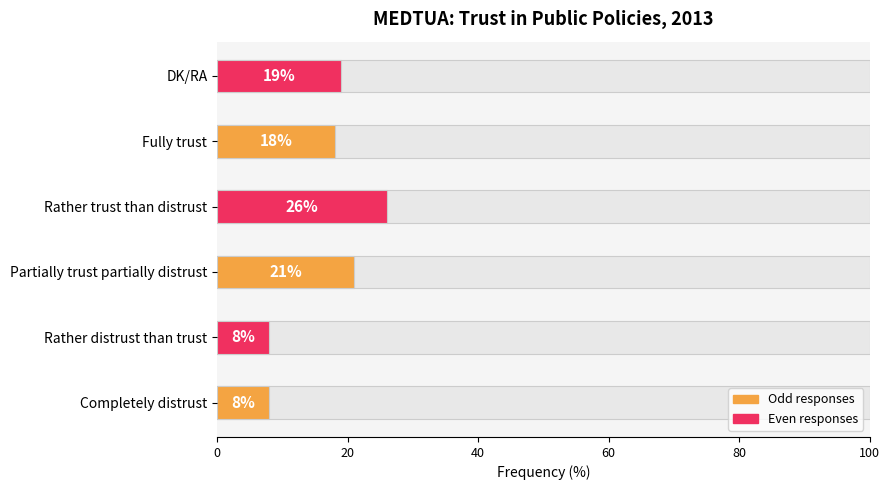

What is the smallest value displayed?

8